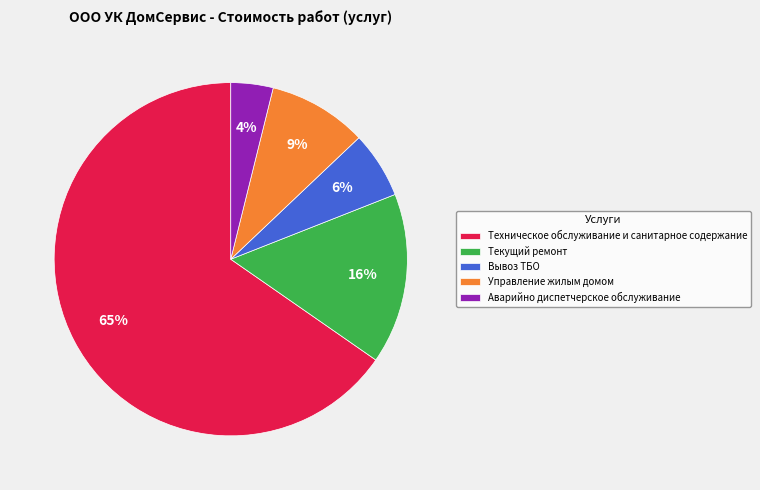

To the nearest percent, what is the difference between the Аварийно диспетчерское обслуживание and Управление жилым домом slice percentages?

5%